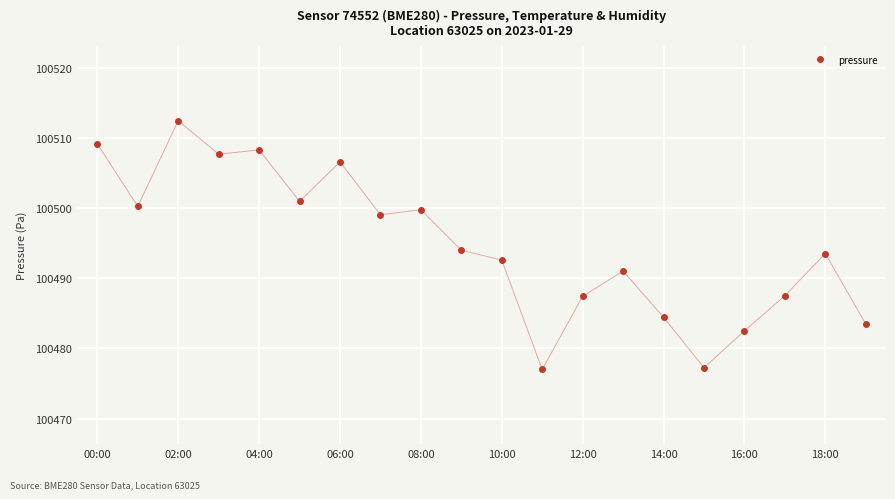

What is the value of the 11th point from the left?

100492.6